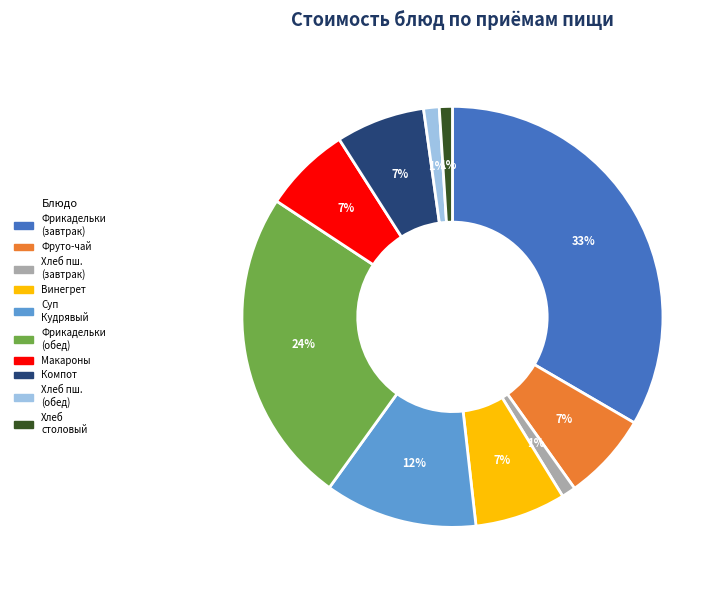

Which slice is the largest?

Фрикадельки (завтрак)